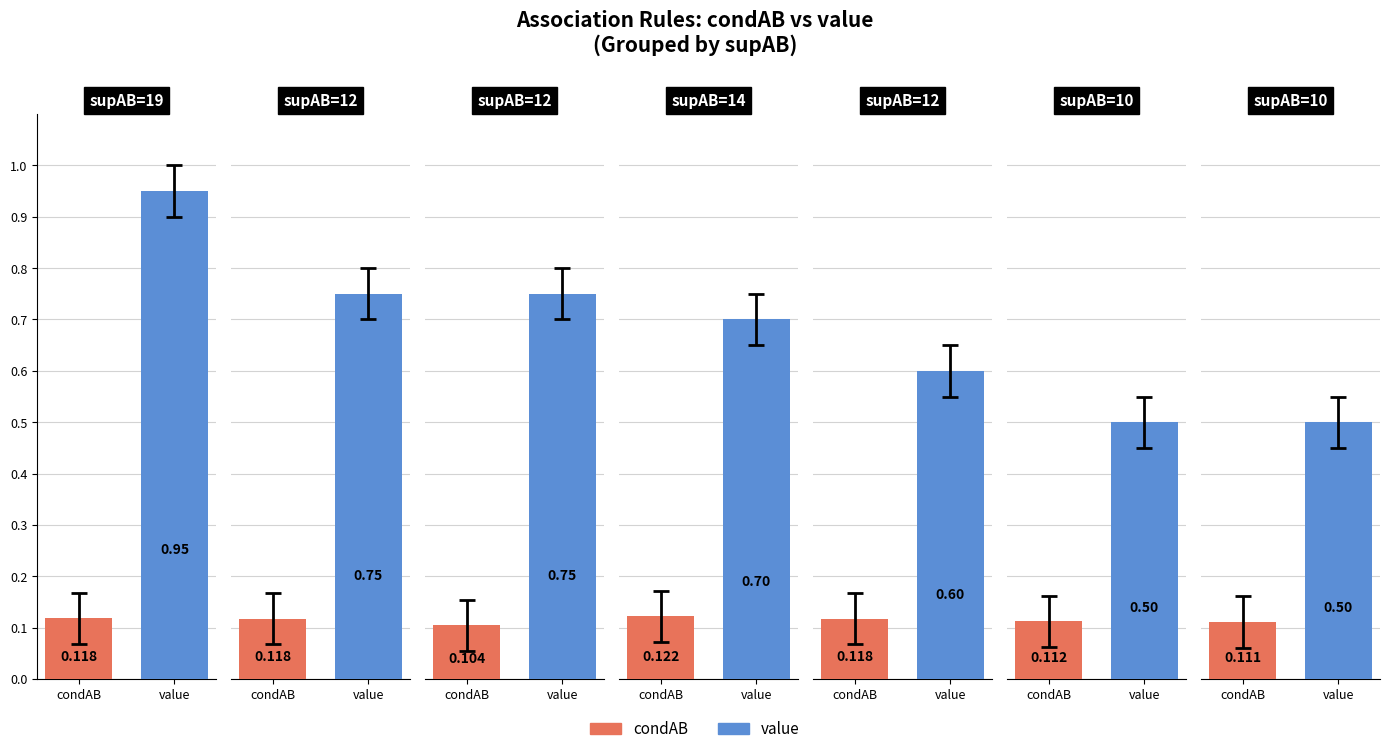

At which category is the sum across all series the highest?

19